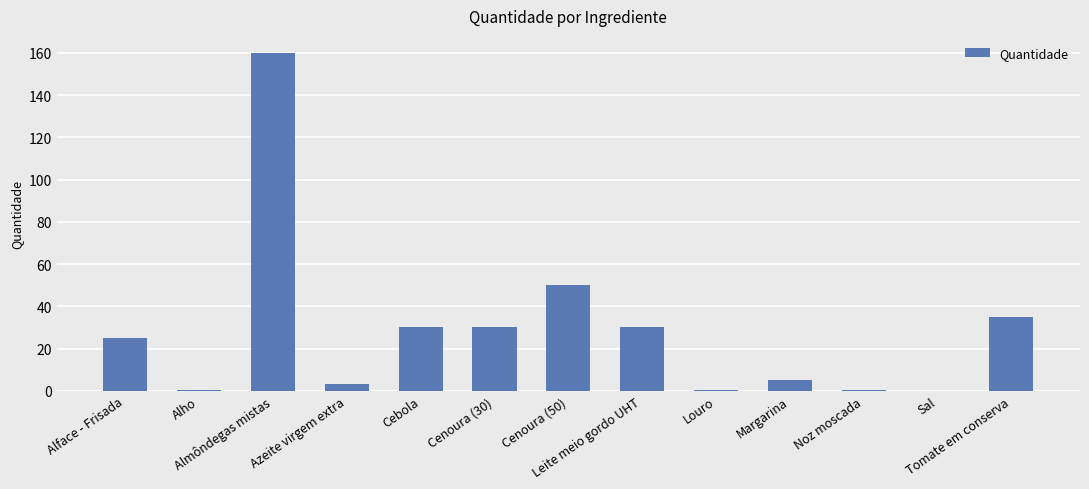

What is the sum of all values?

369.6